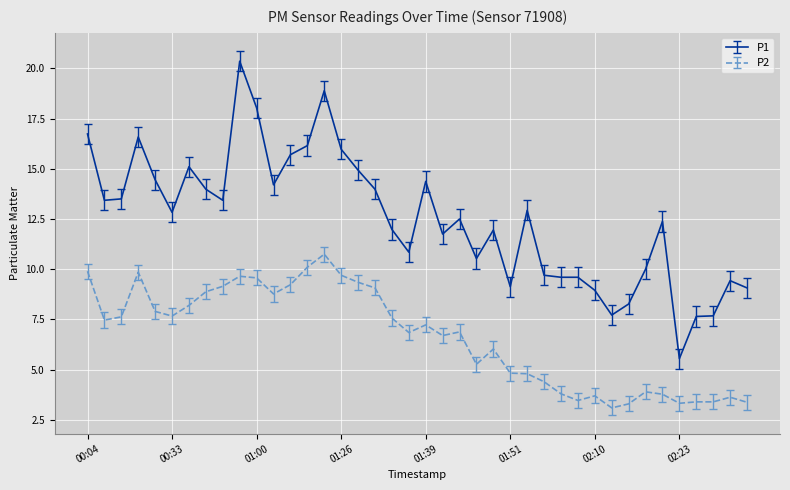

Rank the series by their average value, from highest to lowest.

P1, P2